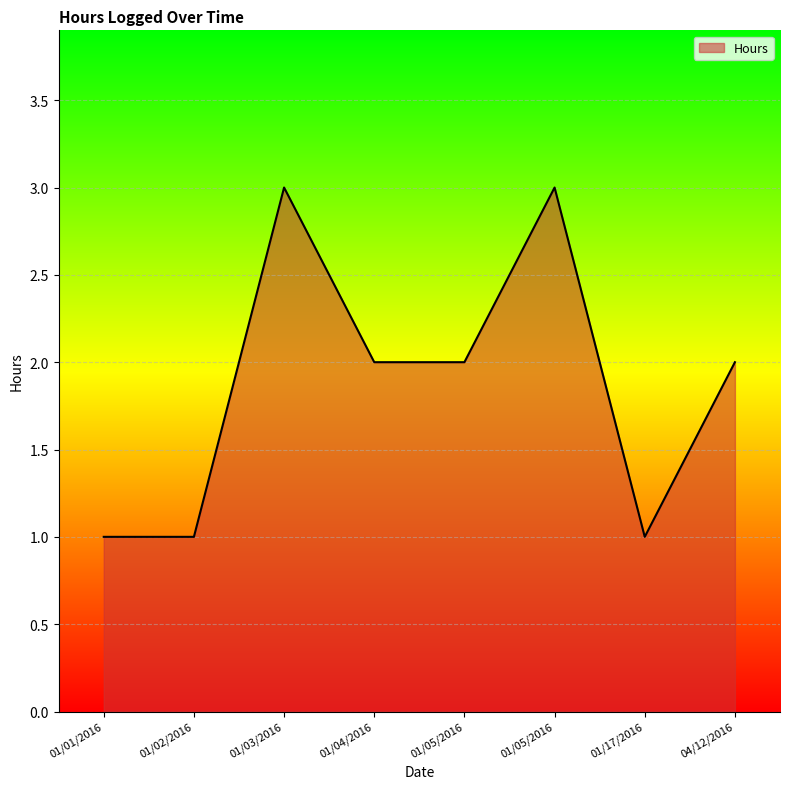

Which label corresponds to the smallest value in the chart?

01/01/2016